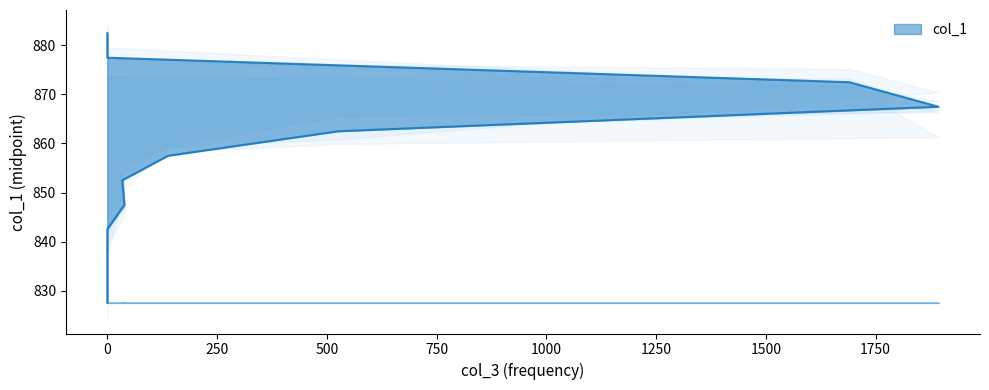

Is it true that the value at 0 is 1380.2?

False